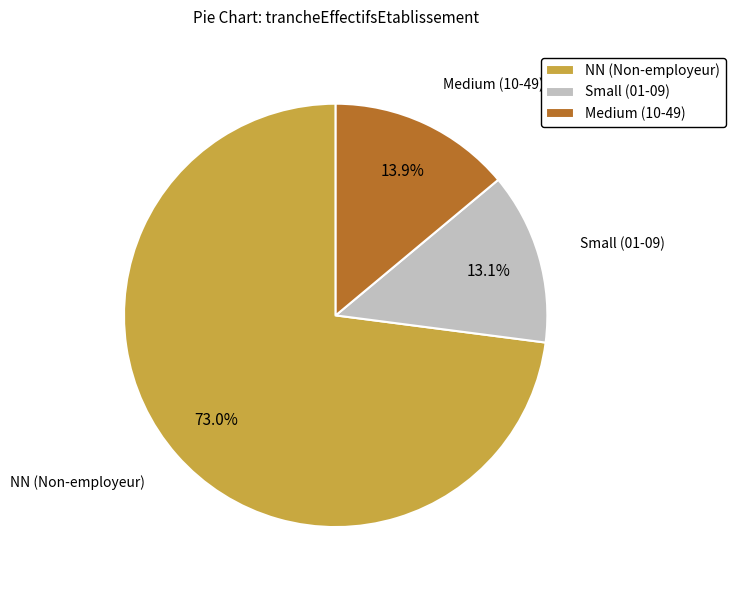

Is there any slice that represents more than half of the pie?

Yes